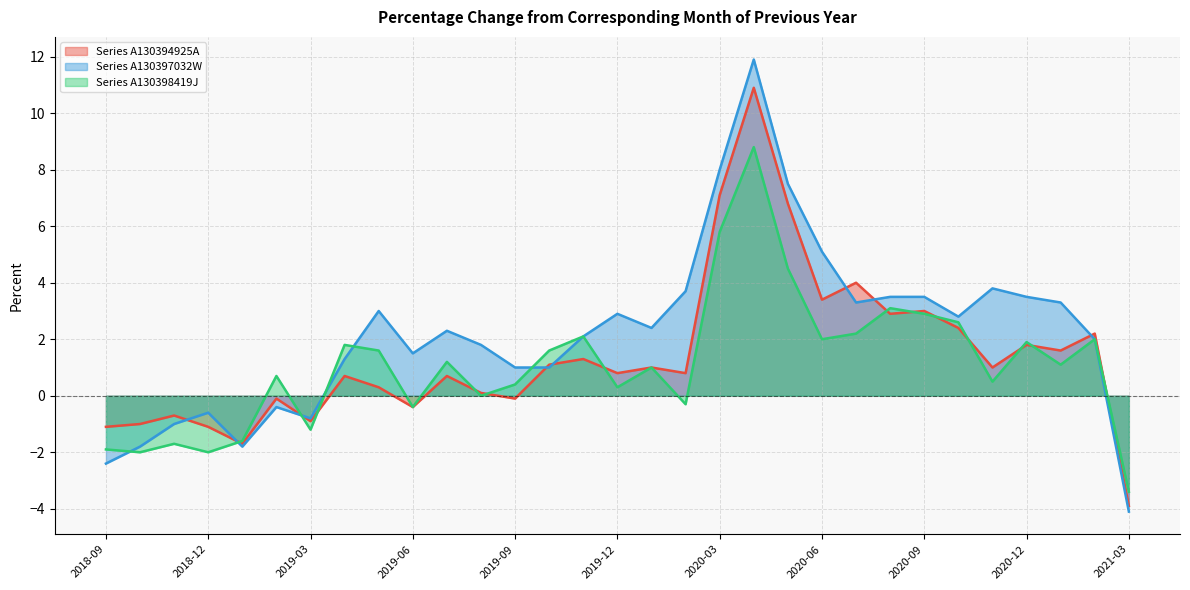

Is the value of A130397032W at 2019-02 greater than the value of A130394925A at 2019-01?

Yes